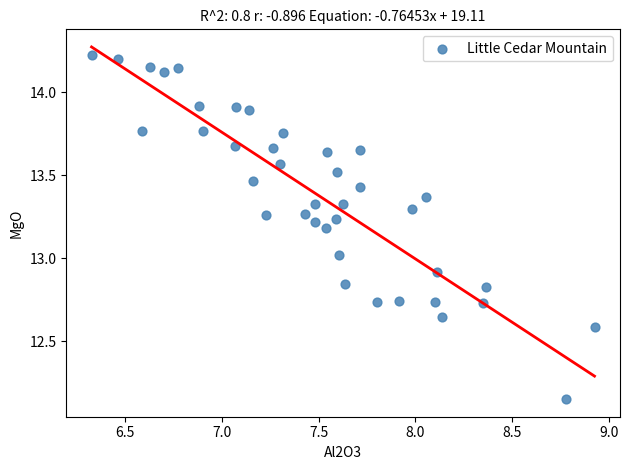

What is the range of Y values (max minus min)?

2.1